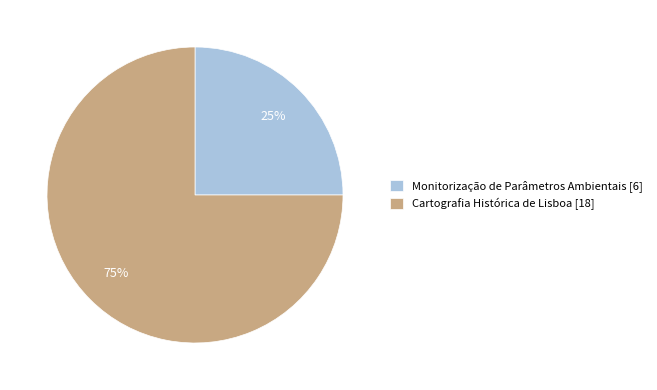

To the nearest percent, what is the average slice percentage?

50%